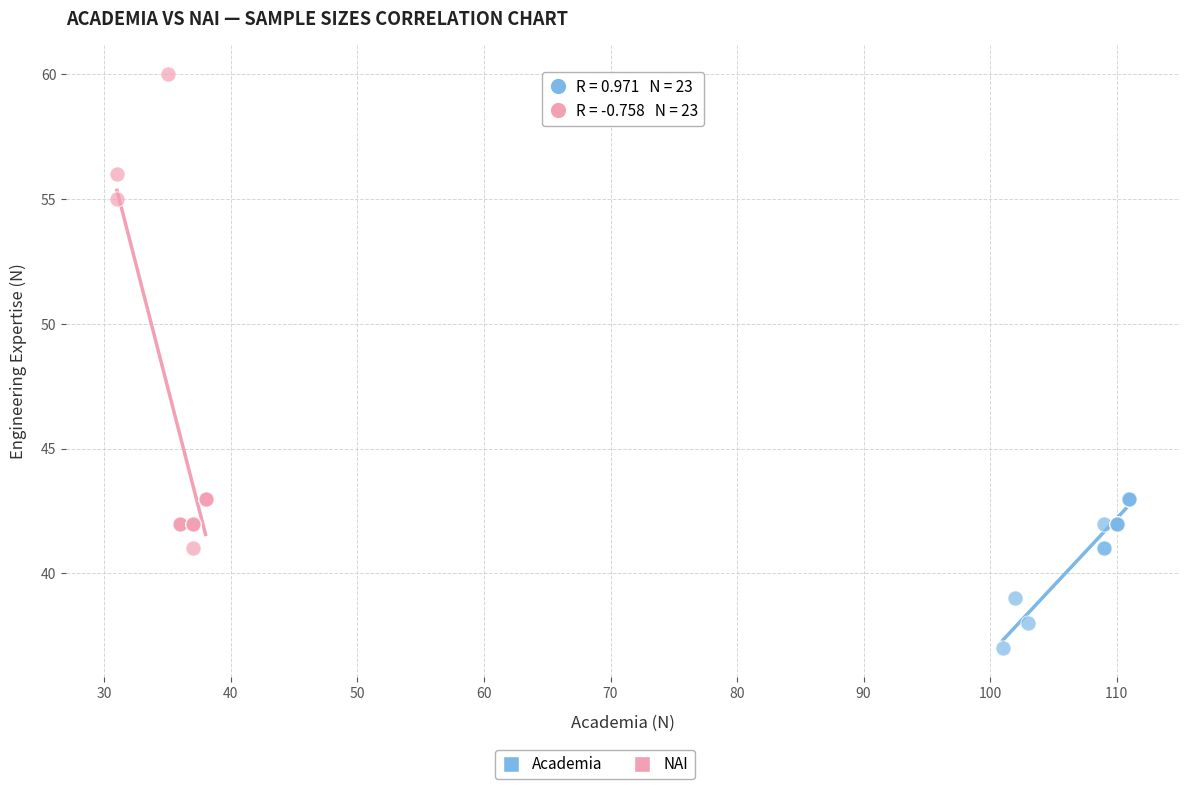

Which series contains the highest Y value?

NAI